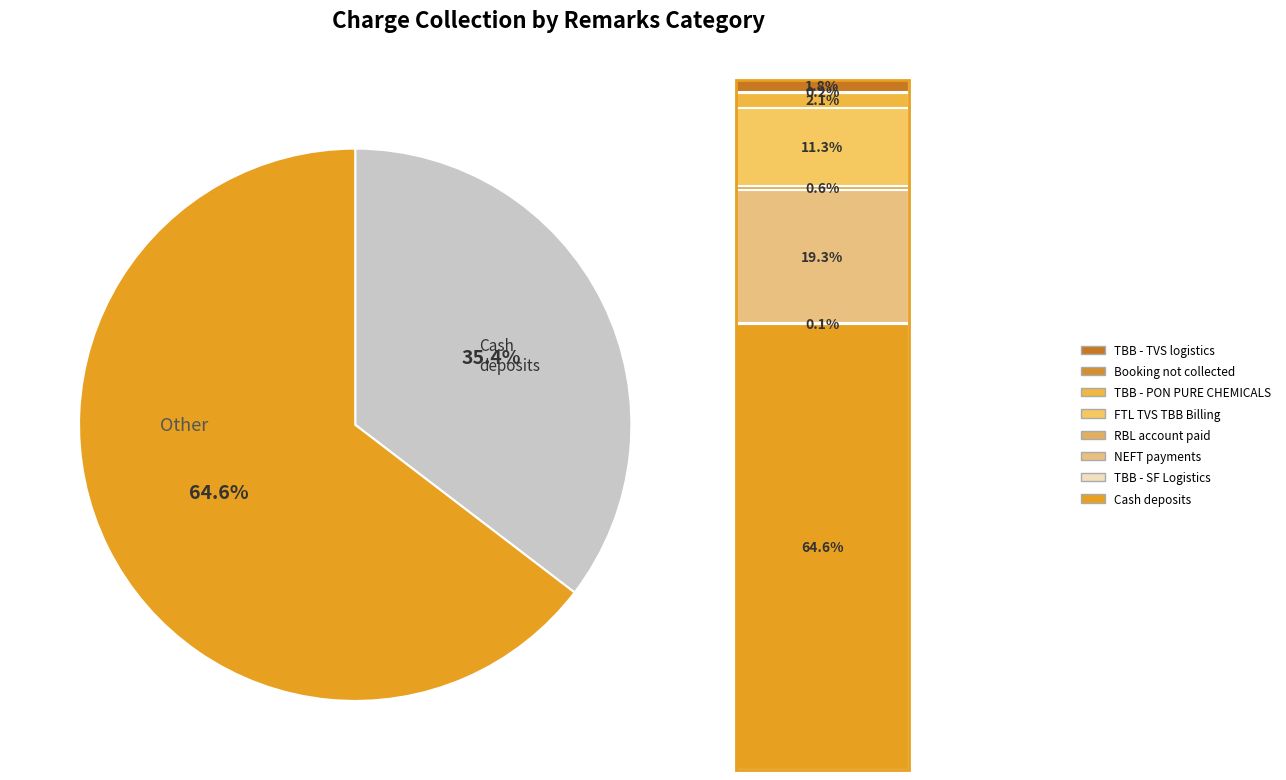

Does any single category account for the majority?

Yes